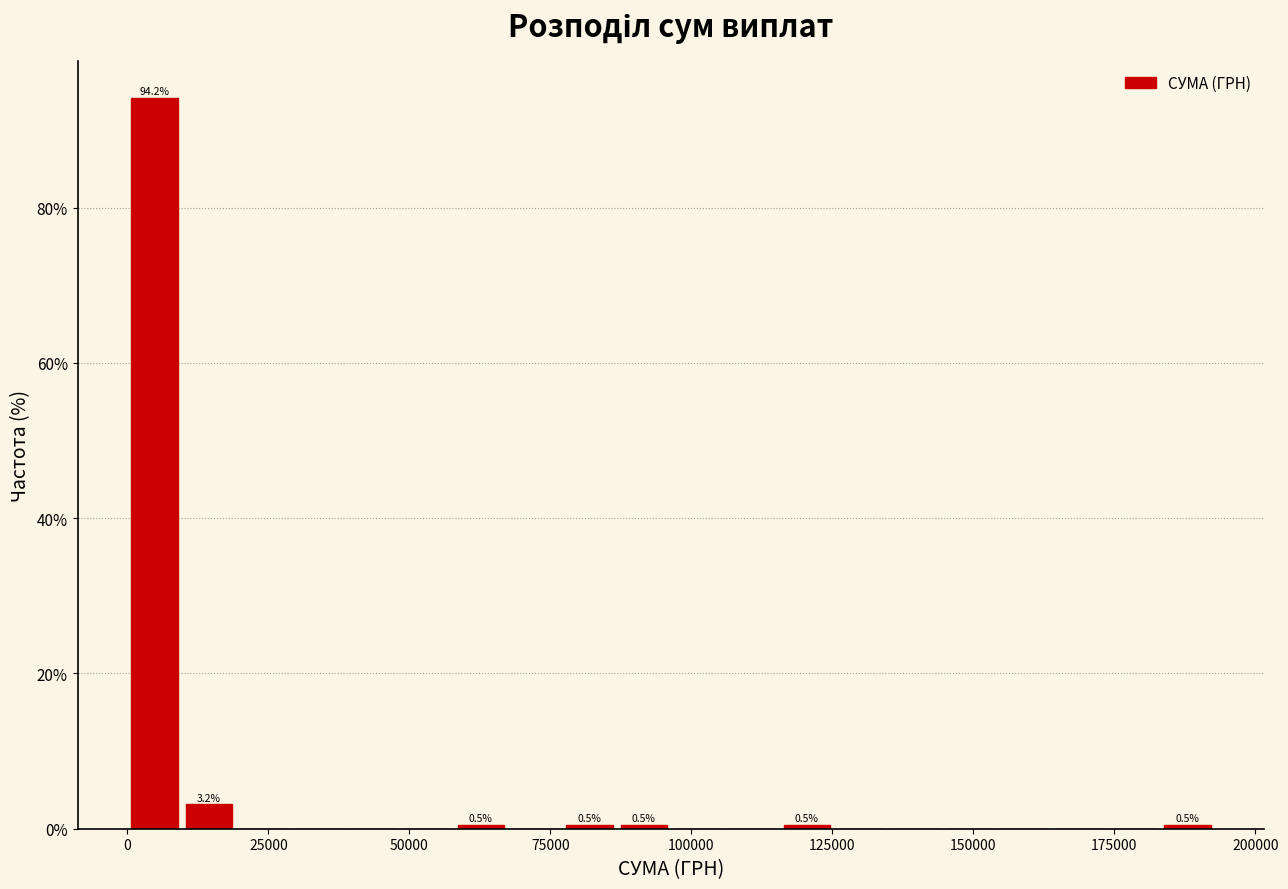

Around what value on the x-axis is the tallest bar? Give the approximate position of its centre, as read against the axis.

5000